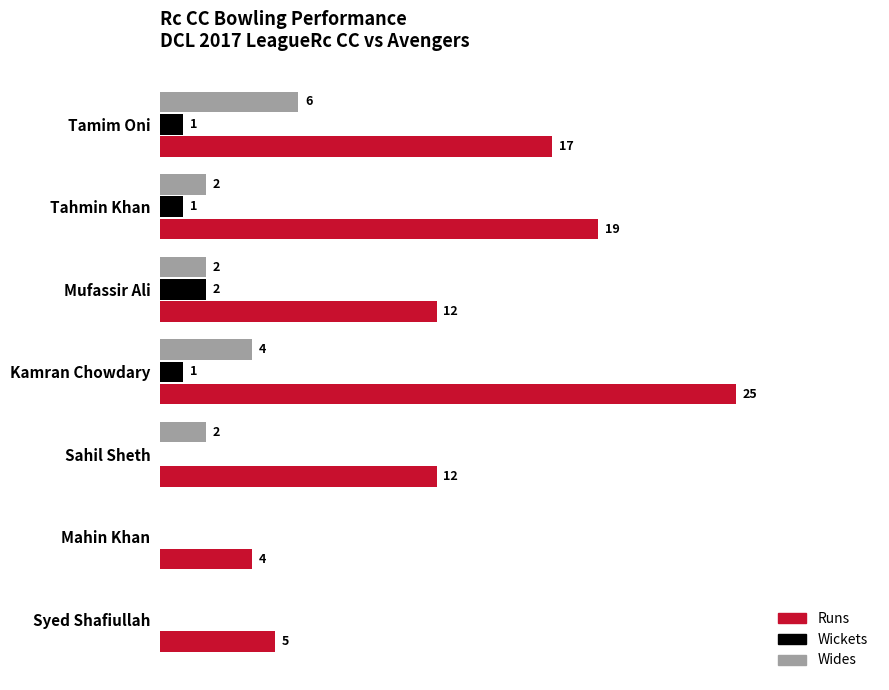

Which series has the largest total across all categories?

Runs